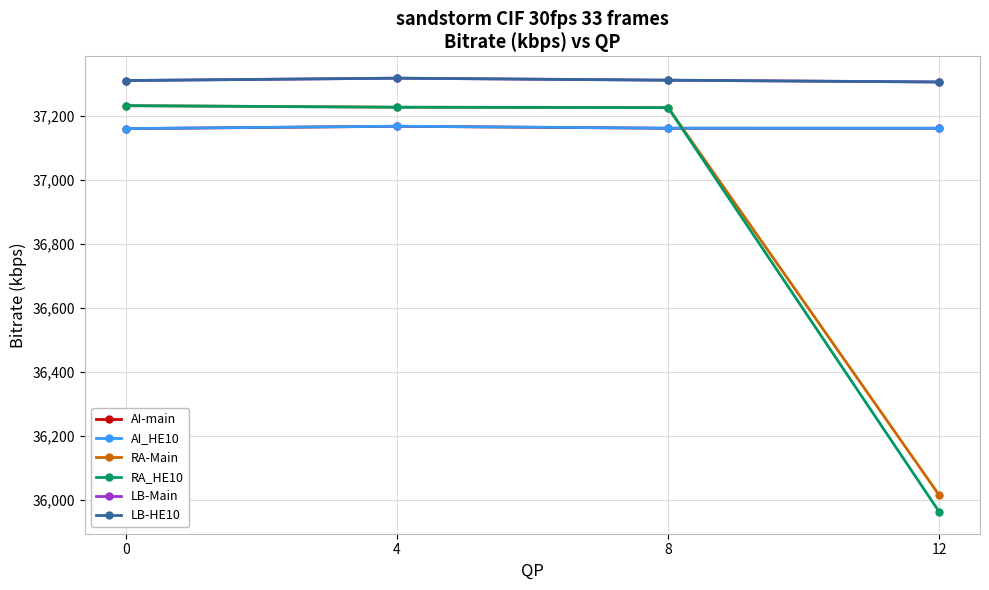

What is the sum of all LB-HE10 values?

149241.9